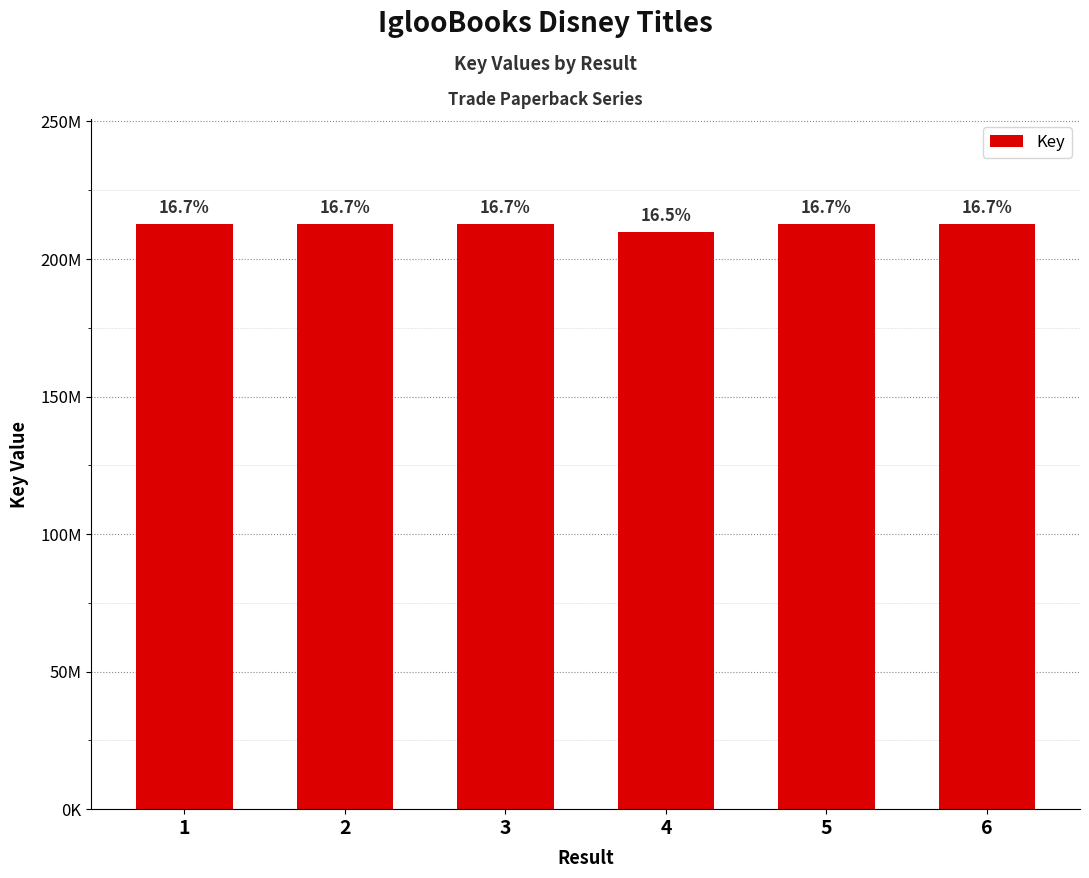

How many bars are there in total?

6